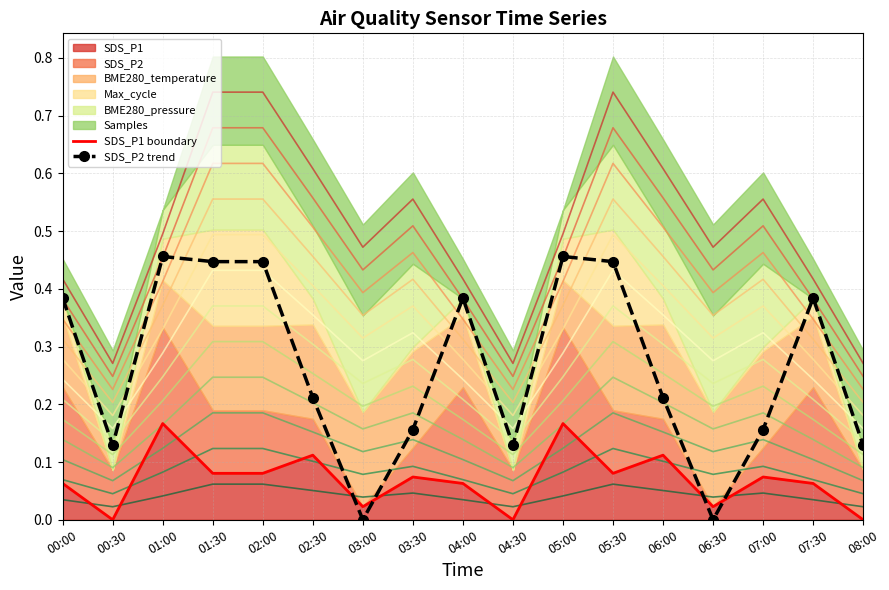

What is the difference between the second highest and minimum values in the SDS_P1 boundary series?

0.2